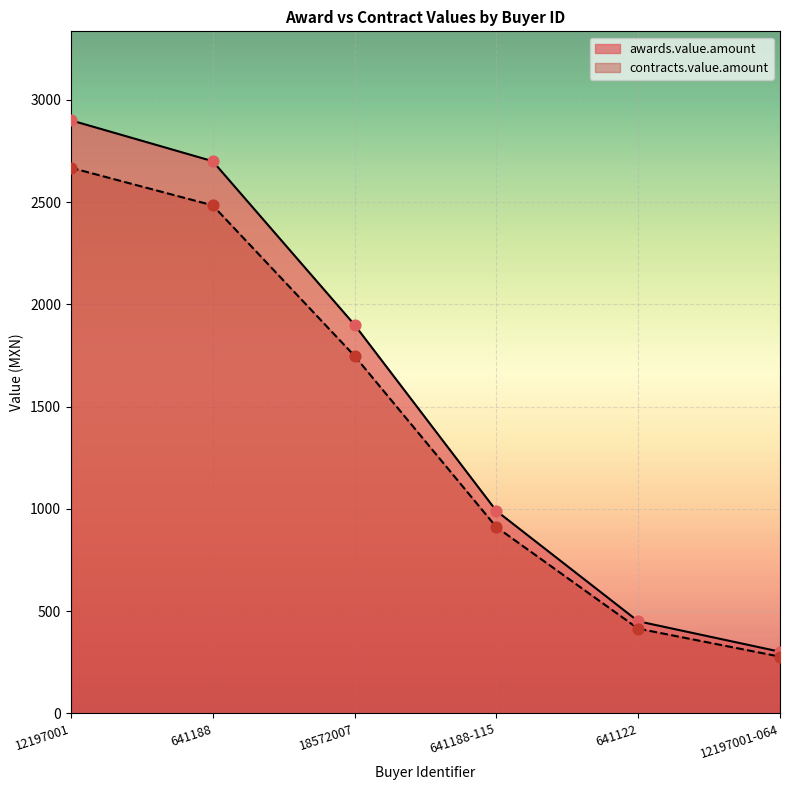

Which series has the largest Y range (max minus min)?

awards.value.amount